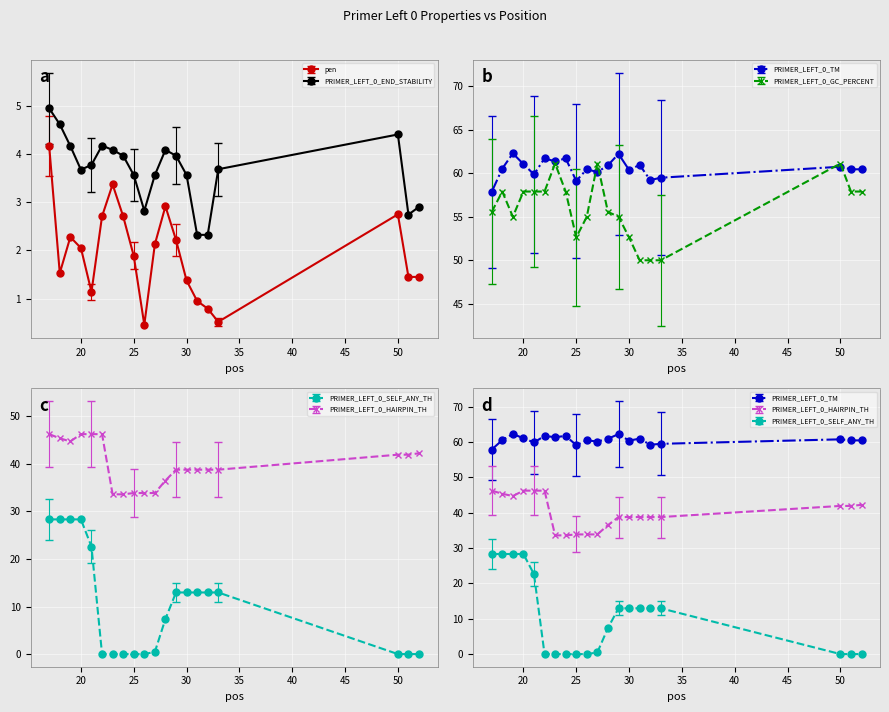

Reading left to right, transcribe all the data shown in this chart.

pen: 4.2	1.5	2.3	2.0	1.1	2.7	3.4	2.7	1.9	0.5	2.1	2.9	2.2	1.4	1.0	0.8	0.5	2.7	1.4	1.4
PRIMER_LEFT_0_TM: 57.8	60.5	62.3	61.0	59.9	61.7	61.4	61.7	59.1	60.5	60.1	60.9	62.2	60.4	61.0	59.2	59.5	60.7	60.4	60.4
PRIMER_LEFT_0_GC_PERCENT: 55.6	57.9	55.0	57.9	57.9	57.9	61.1	57.9	52.6	55.0	61.1	55.6	55.0	52.6	50.0	50.0	50.0	61.1	57.9	57.9
PRIMER_LEFT_0_HAIRPIN_TH: 46.2	45.4	44.7	46.2	46.2	46.2	33.6	33.6	33.9	33.9	33.9	36.5	38.8	38.8	38.8	38.8	38.8	41.9	41.9	42.2
PRIMER_LEFT_0_END_STABILITY: 4.9	4.6	4.2	3.7	3.8	4.2	4.1	4.0	3.6	2.8	3.6	4.1	4.0	3.6	2.3	2.3	3.7	4.4	2.7	2.9
PRIMER_LEFT_0_SELF_ANY_TH: 28.3	28.3	28.3	28.3	22.6	0.0	0.0	0.0	0.0	0.0	0.5	7.4	12.9	12.9	12.9	12.9	12.9	0.0	0.0	0.0